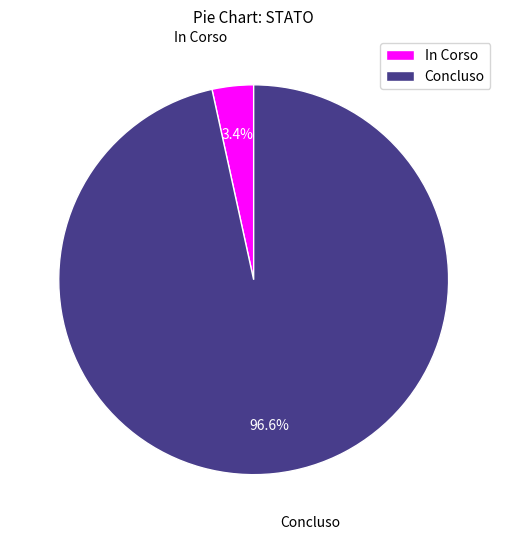

To the nearest percent, what is the difference between the largest and smallest slice percentages?

93%